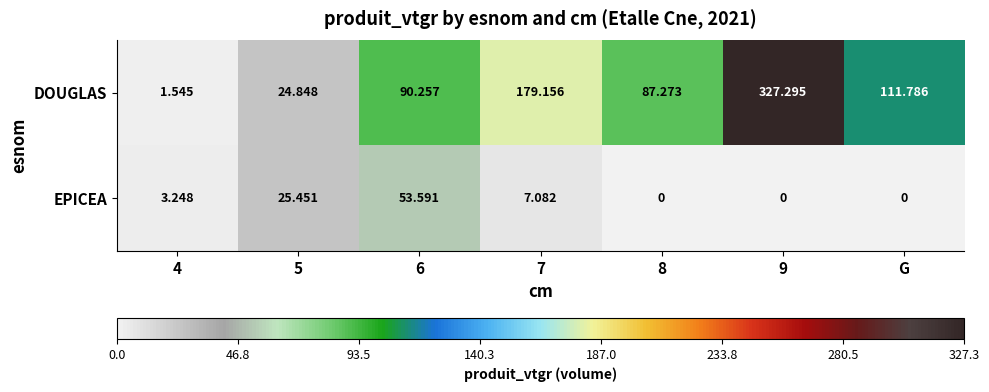

Is the value of DOUGLAS at G greater than the value of EPICEA at G?

Yes